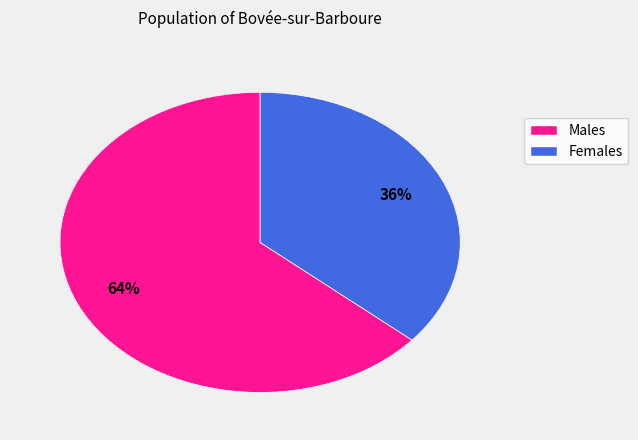

Is there a majority slice in this chart?

Yes